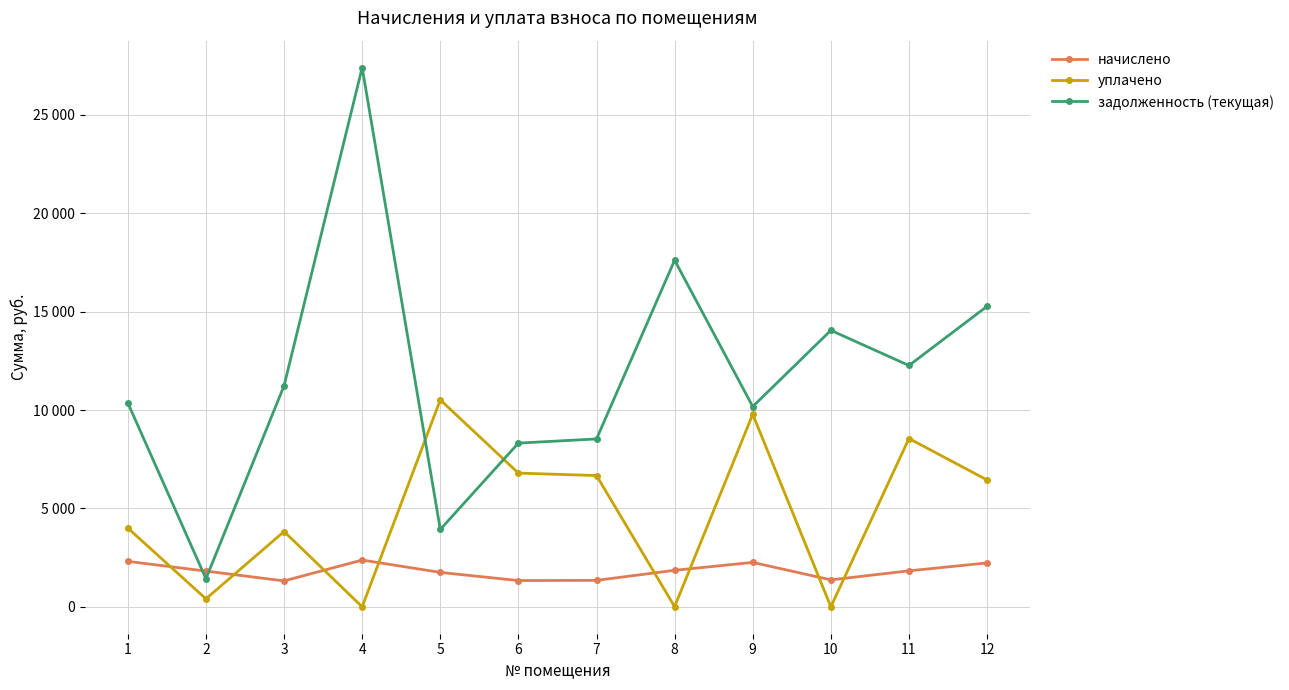

True or false: задолженность (текущая) has a value of 12262.9 at 11.

True